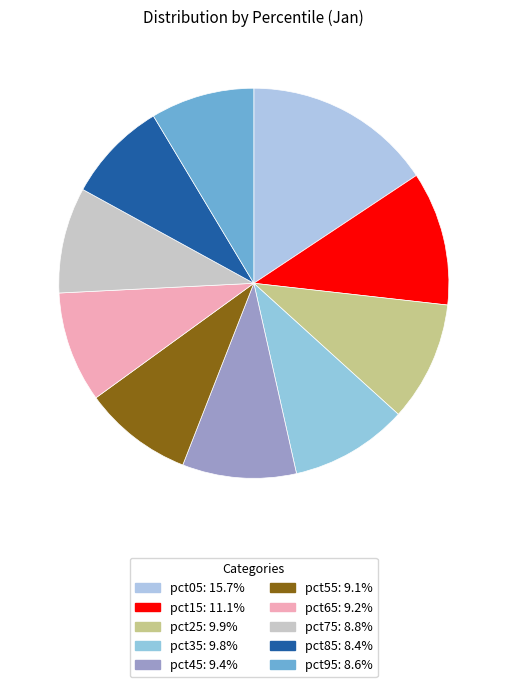

Is it true that pct45 is 1% of the pie?

False